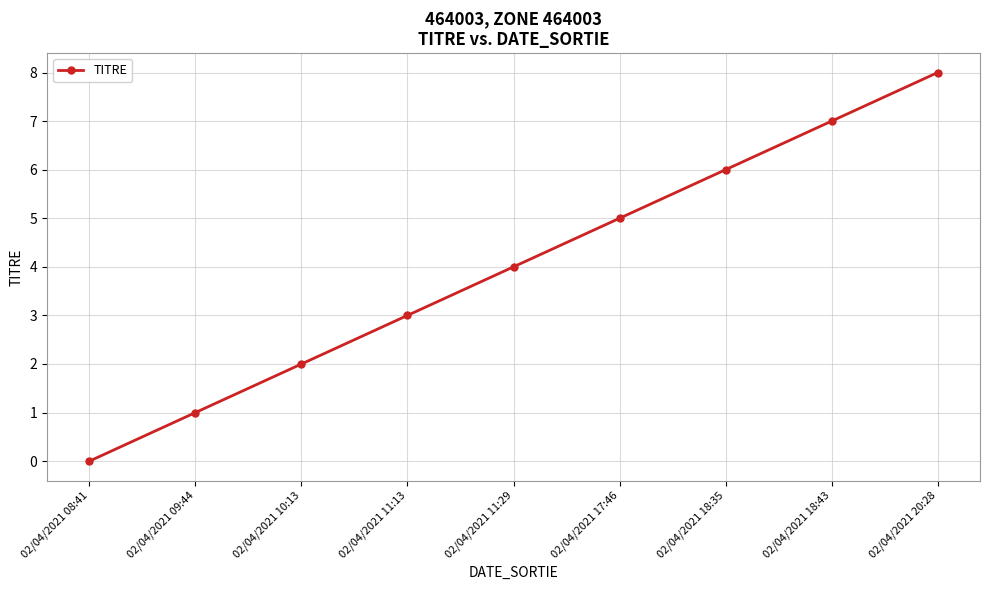

What is the sum of all values?

36